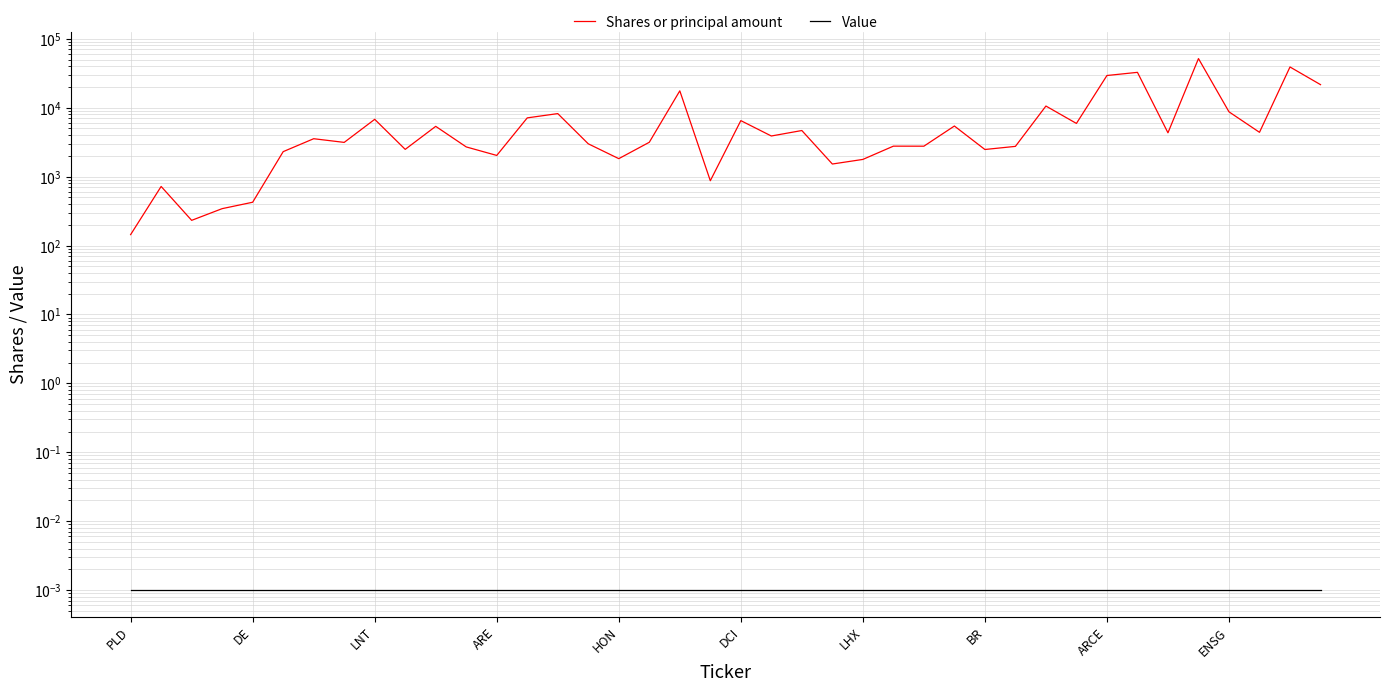

What are all the series names shown in the legend?

Shares or principal amount, Value